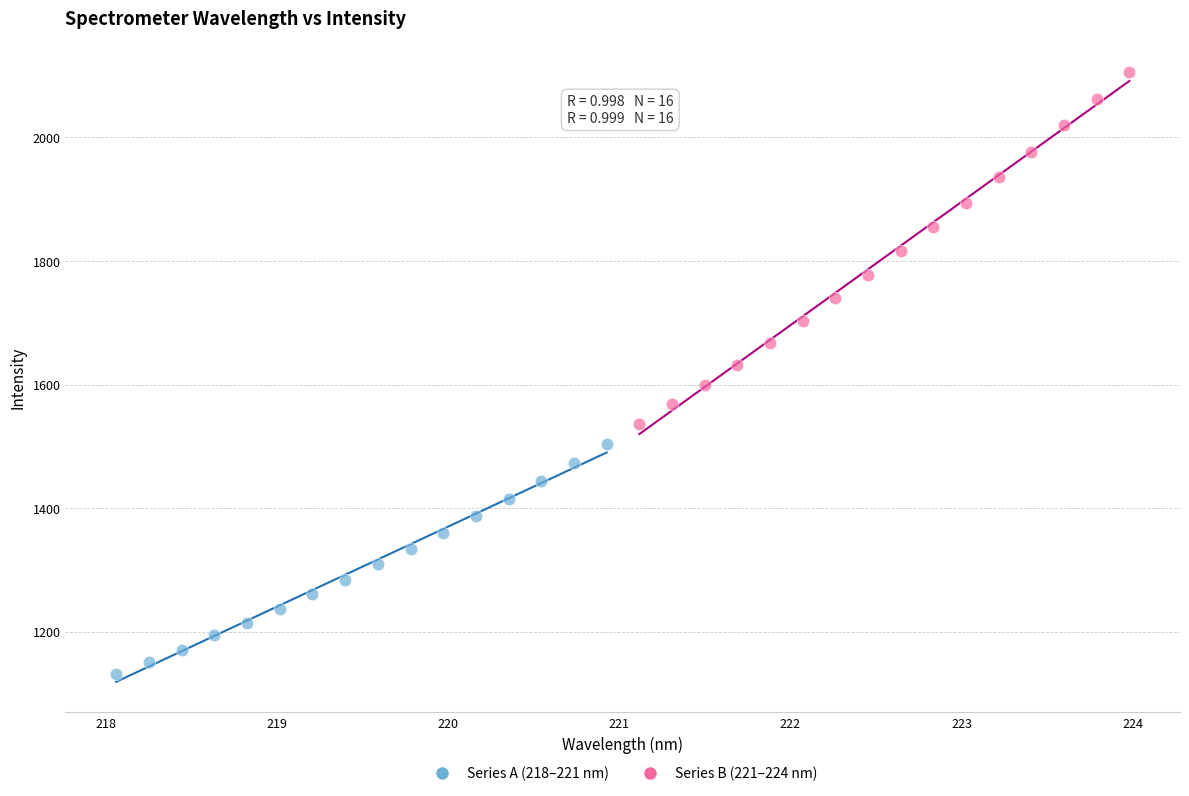

Which series contains the lowest Y value?

Series A (218–221 nm)